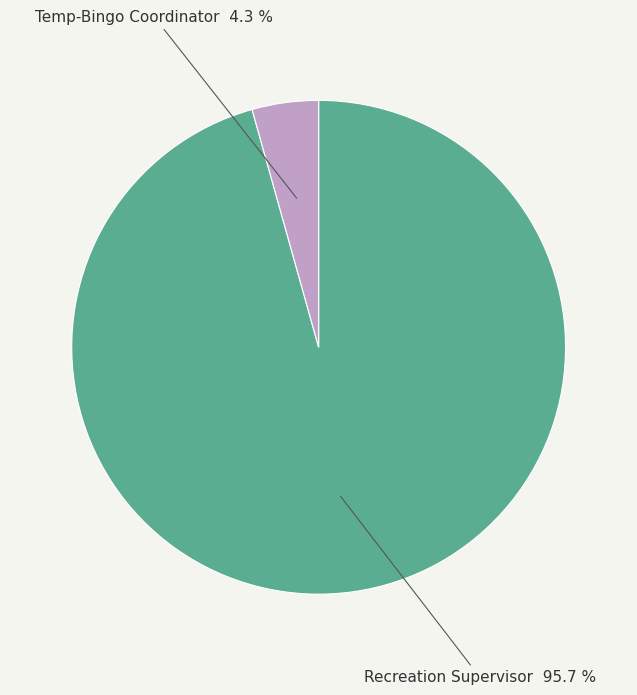

What is the majority slice?

Recreation Supervisor